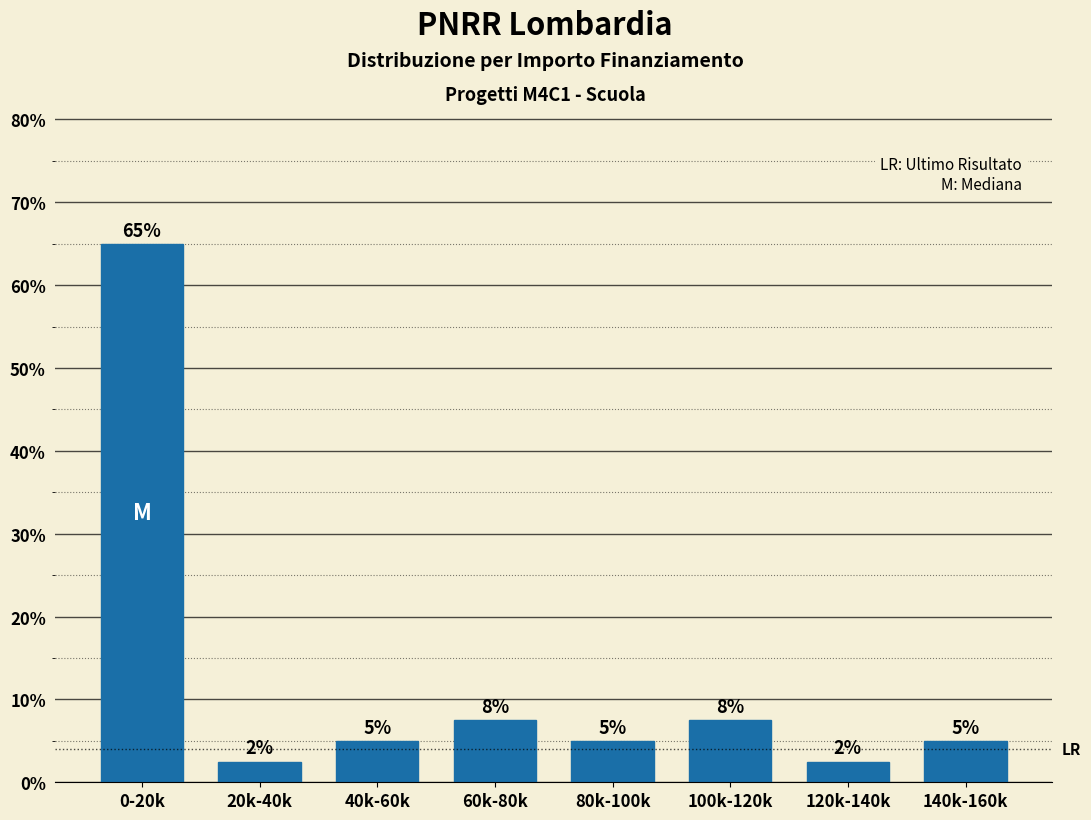

What is the sum of the values at 40k-60k and 0-20k?

70.0